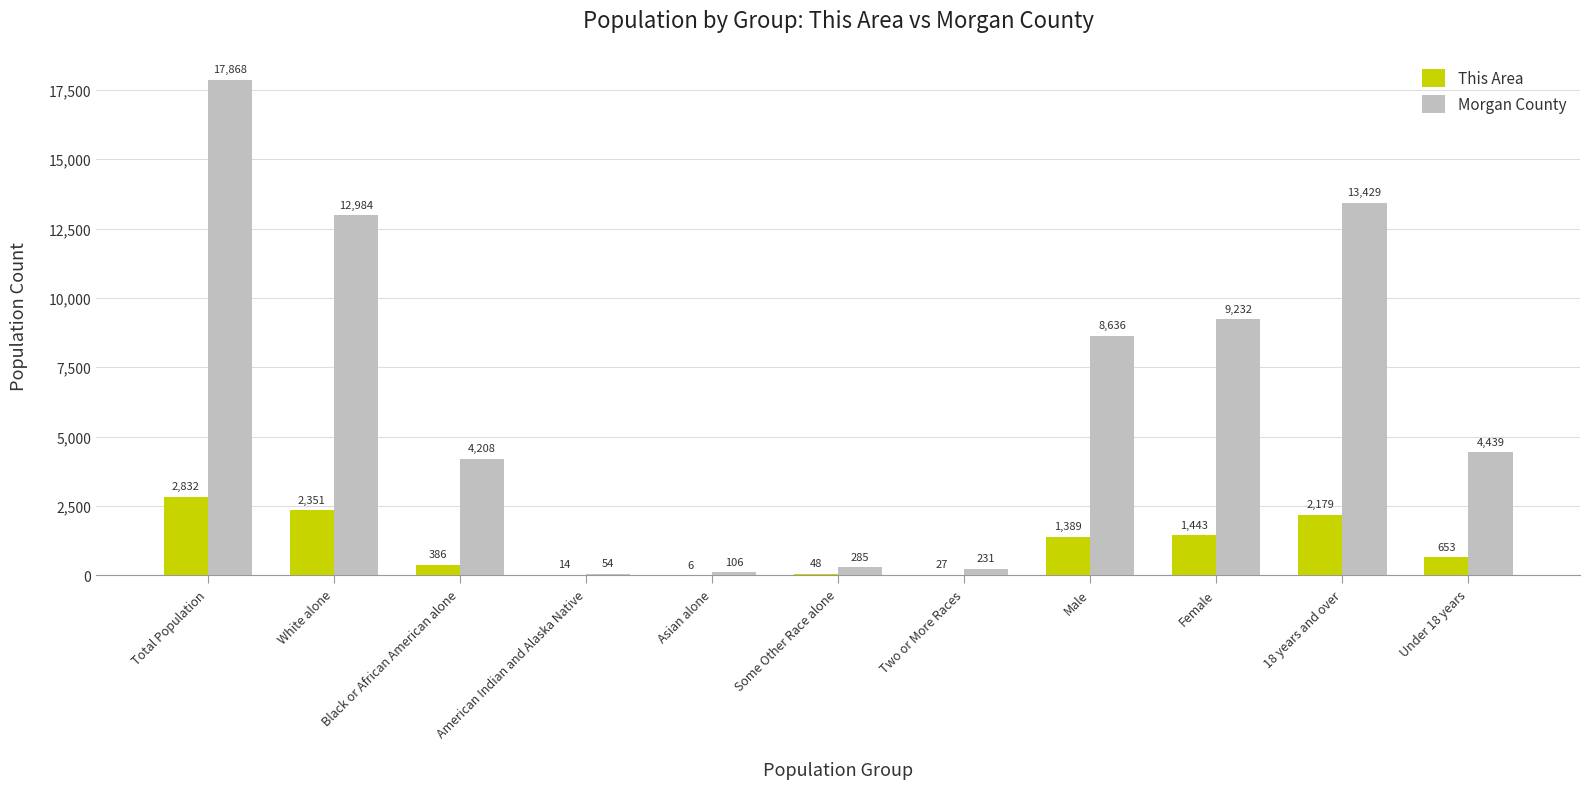

Read the Morgan County value at 18 years and over, to the nearest 100.

13400